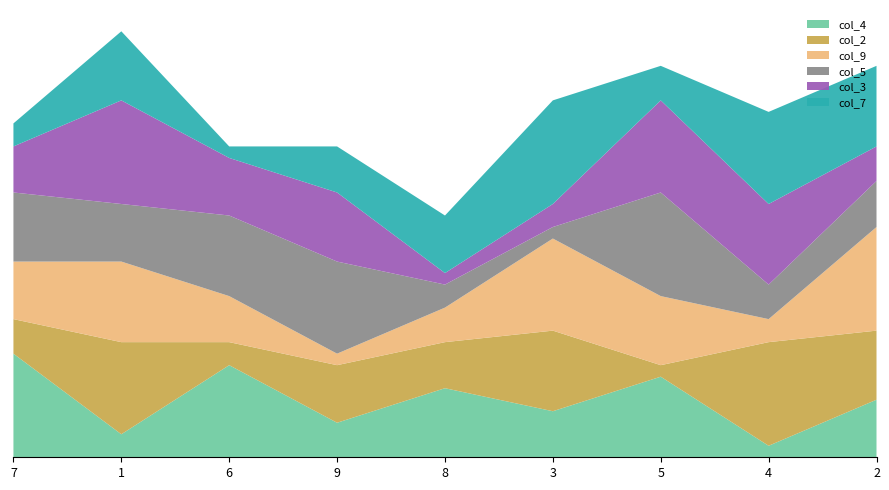

Reading left to right, what are all the values shown in this chart?

col_4: 7=9	1=2	6=8	9=3	8=6	3=4	5=7	4=1	2=5
col_2: 7=3	1=8	6=2	9=5	8=4	3=7	5=1	4=9	2=6
col_9: 7=5	1=7	6=4	9=1	8=3	3=8	5=6	4=2	2=9
col_5: 7=6	1=5	6=7	9=8	8=2	3=1	5=9	4=3	2=4
col_3: 7=4	1=9	6=5	9=6	8=1	3=2	5=8	4=7	2=3
col_7: 7=2	1=6	6=1	9=4	8=5	3=9	5=3	4=8	2=7